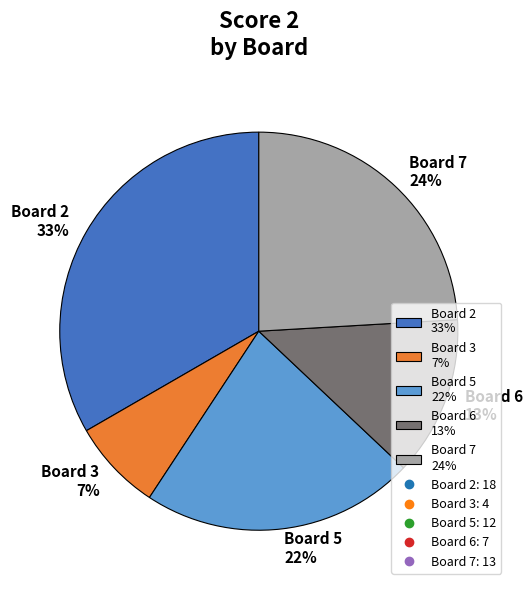

To the nearest percent, what percentage of the pie is Board 5 22%?

22%